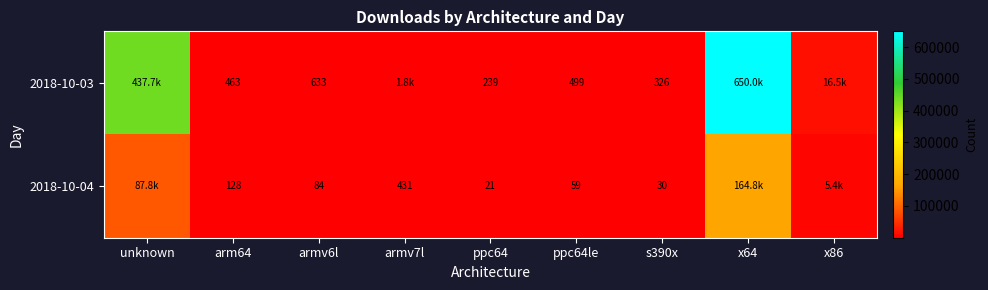

At which category is the sum across all series the highest?

x64